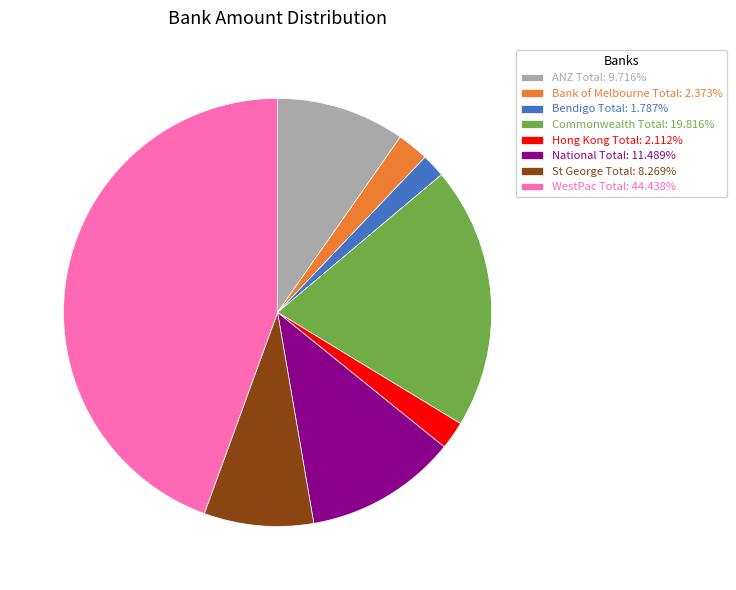

Does National Total: 11.489% account for over 50% of the chart?

No